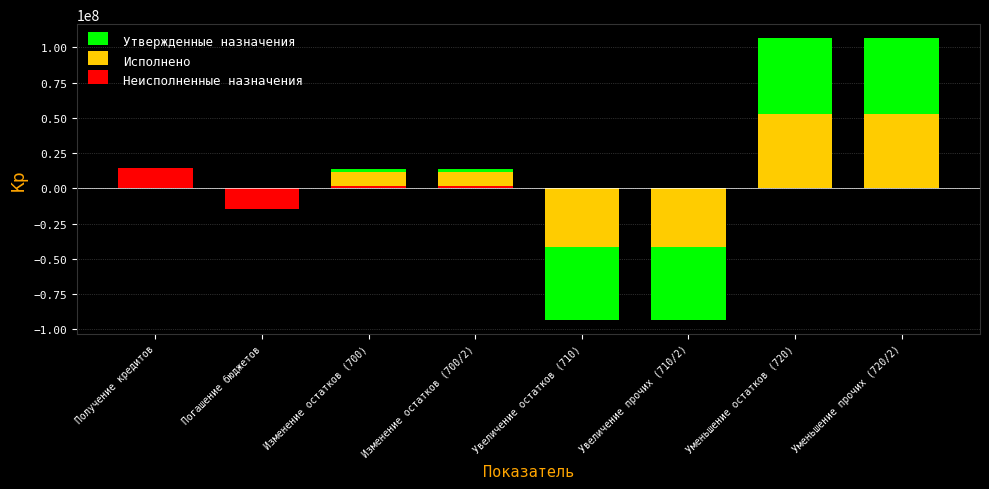

Which series has the widest spread of values?

Утвержденные назначения